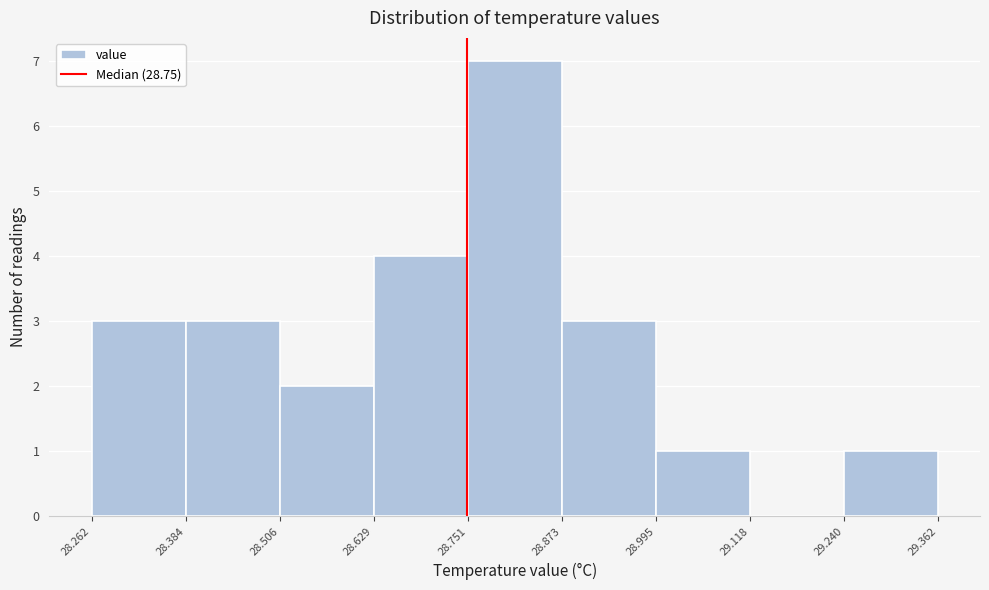

Reading left to right, list every bar in this chart as the range it spans on the x-axis followed by its height. The values are not printed on the chart, so give them approximately, as read against the axis.

28.262 to 28.384: 3
28.384 to 28.506: 3
28.506 to 28.629: 2
28.629 to 28.751: 4
28.751 to 28.873: 7
28.873 to 28.995: 3
28.995 to 29.118: 1
29.118 to 29.240: 0
29.240 to 29.362: 1